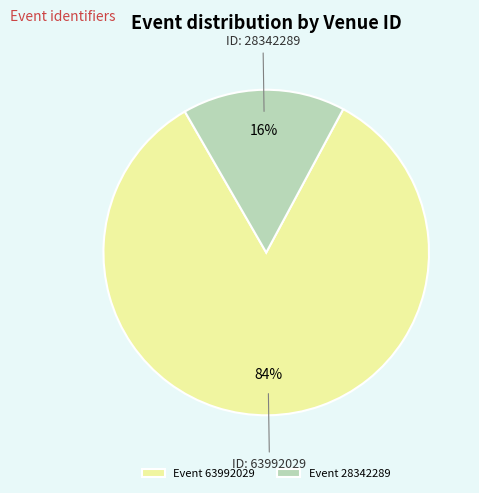

What is the ratio of the value at Event 63992029 to the value at Event 28342289?

5.2